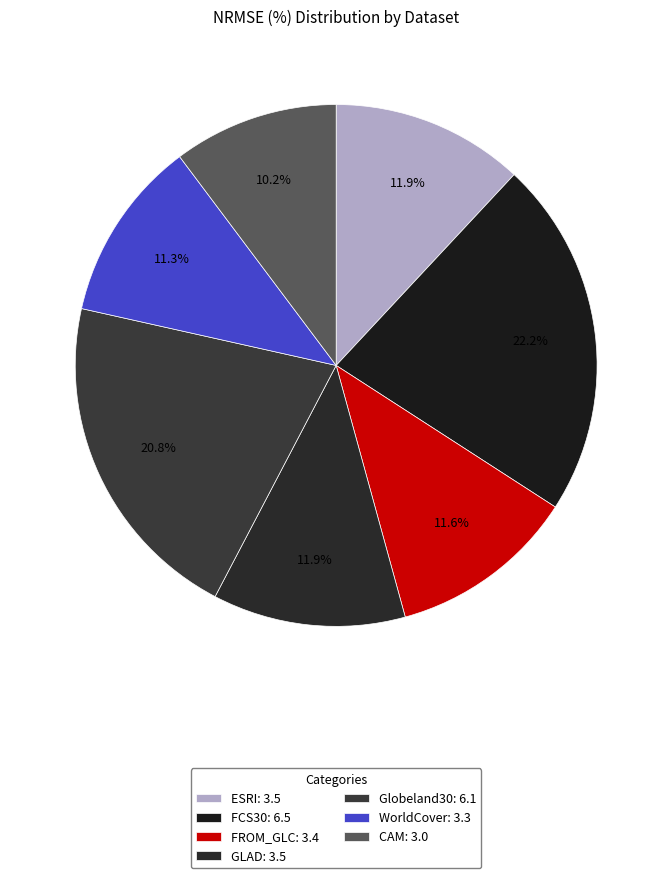

To the nearest percent, what is the average slice percentage?

14%